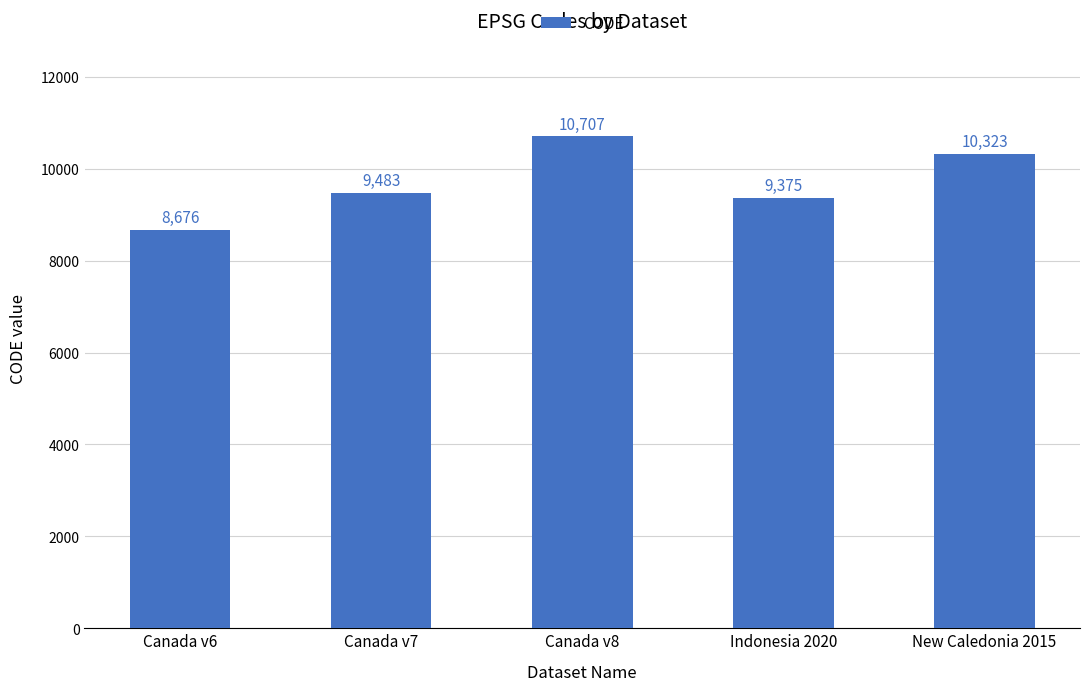

How many bars are there in total?

5